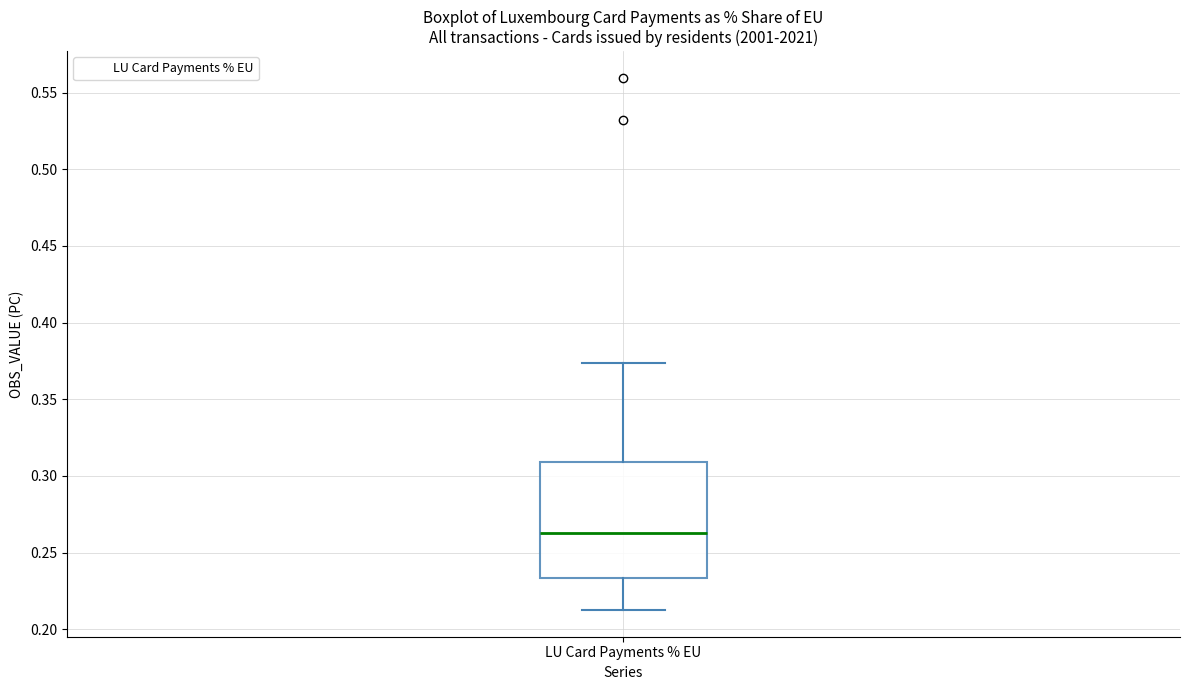

Transcribe this box plot: give where the median line is, the range the box spans, and where the two whiskers end, as read against the y-axis. The values are not printed on the chart, so give them approximately, as read against the axis.

median 0.265, box 0.235 to 0.310, whiskers 0.210 to 0.375